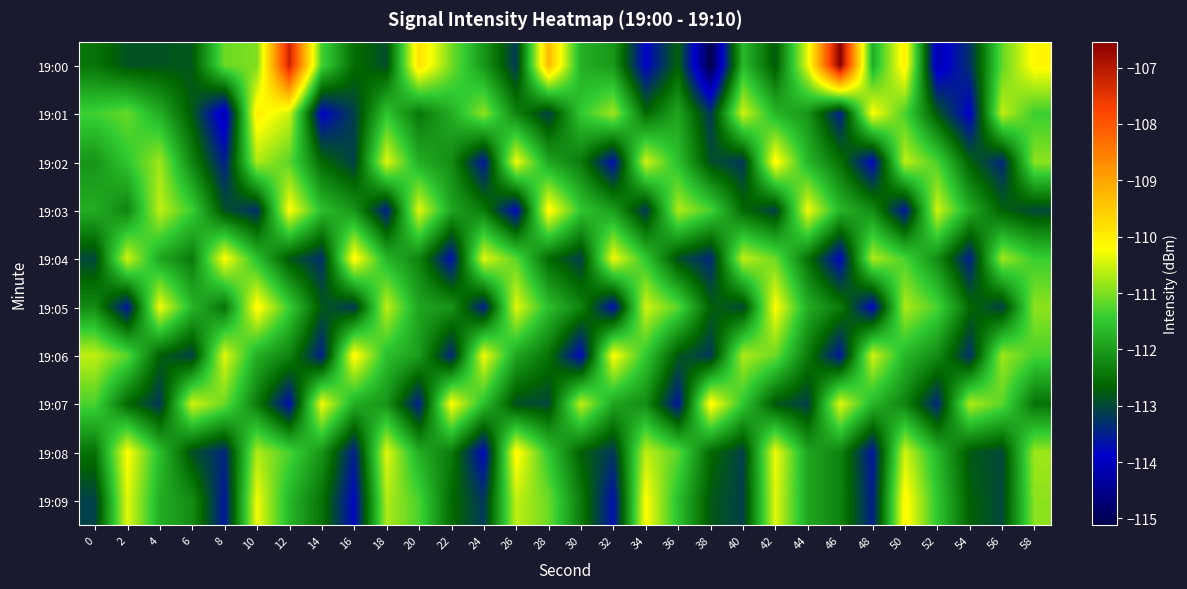

Which has a higher value, 44 or 20?

20